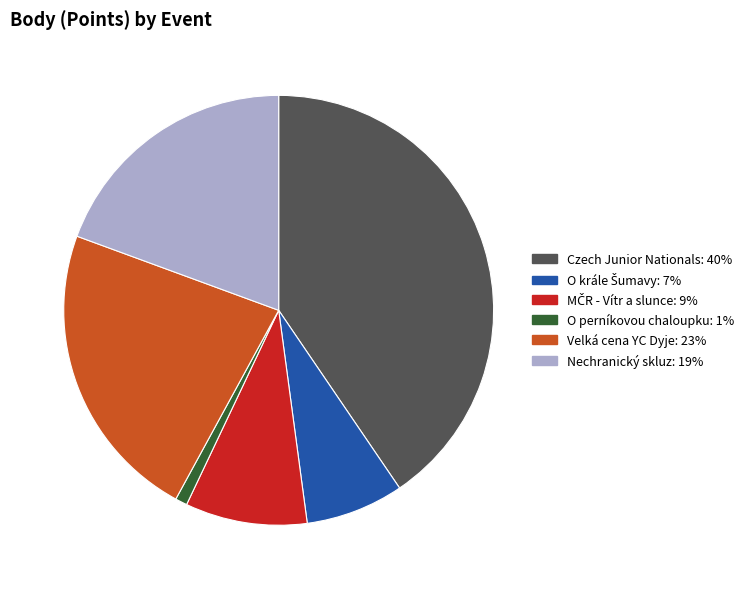

Is the sum of Nechranický skluz and O perníkovou chaloupku greater than half?

No